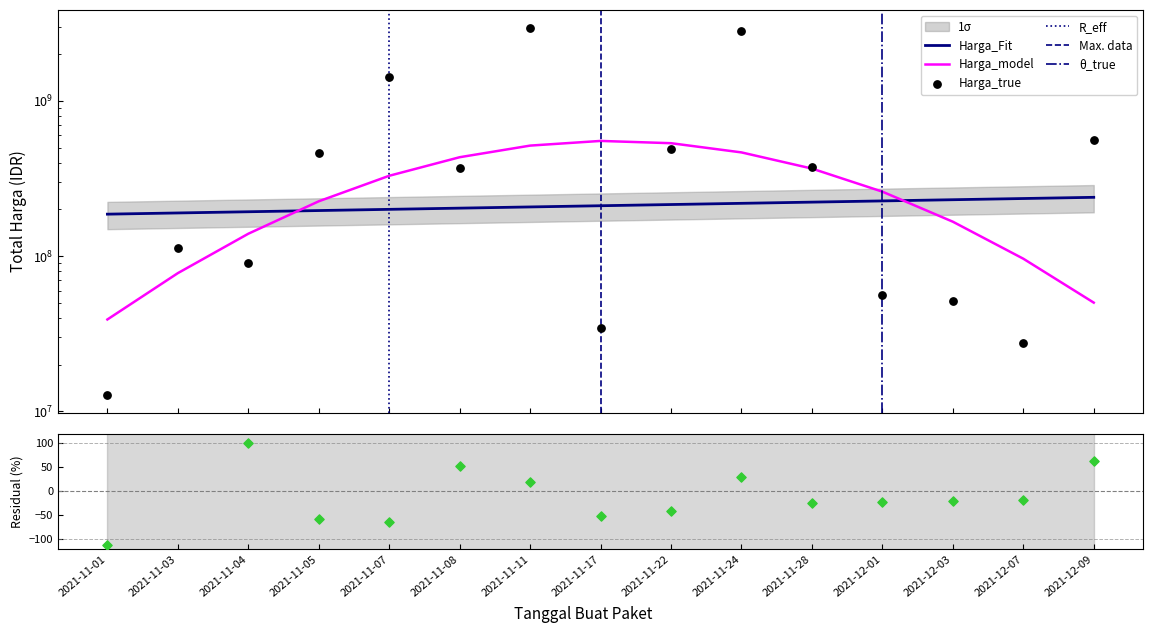

Which has a higher value, 2021-11-28 or 2021-11-07?

2021-11-07